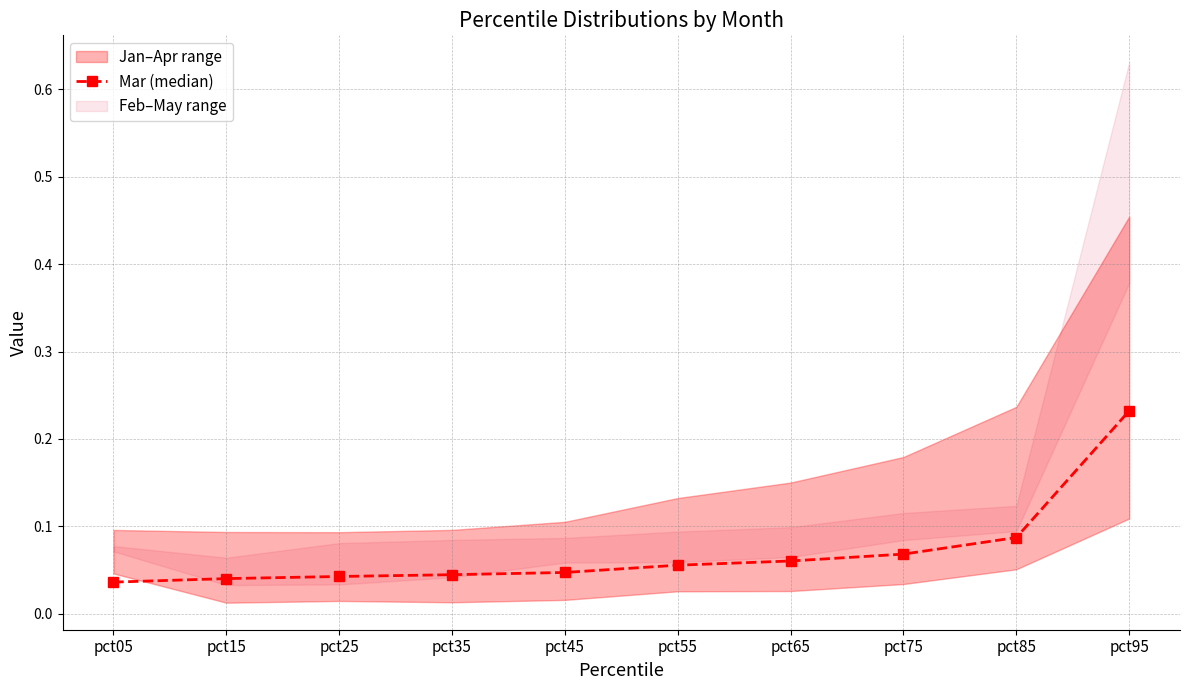

List the labels in order of value, smallest first.

pct05, pct15, pct25, pct35, pct45, pct55, pct65, pct75, pct85, pct95